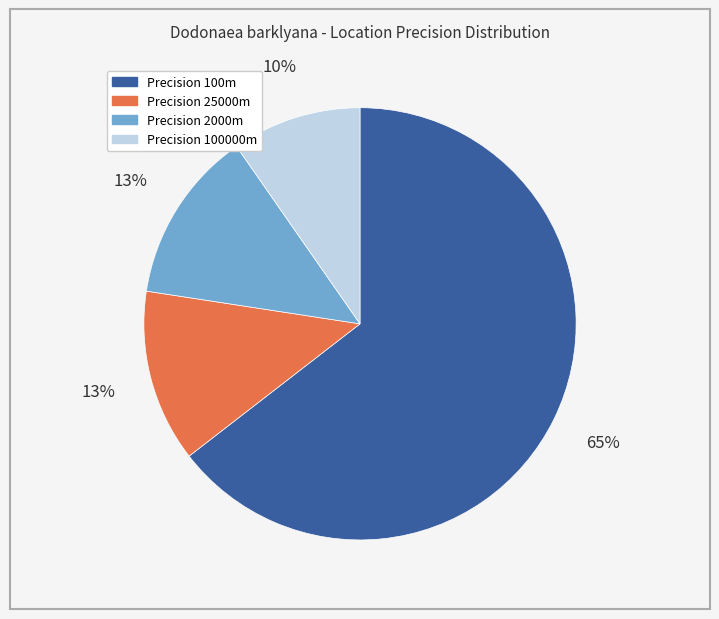

Is there any slice that represents more than half of the pie?

Yes